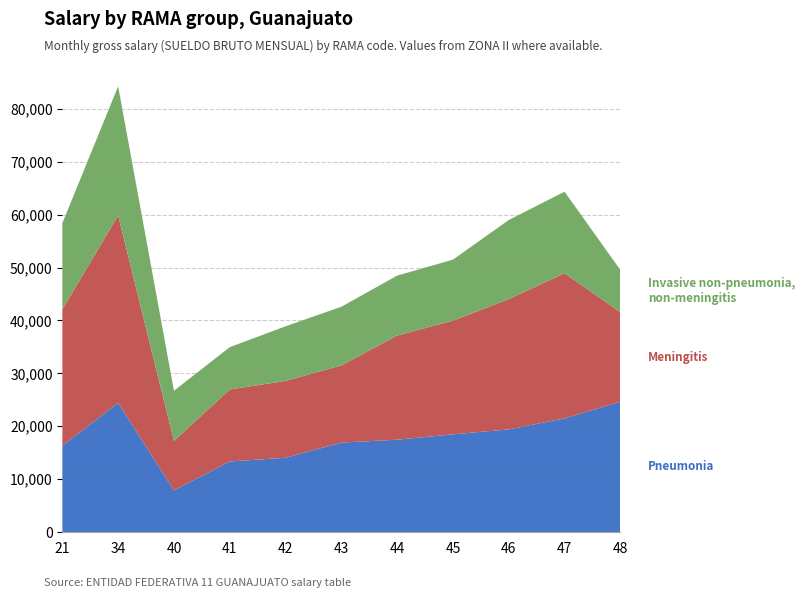

Reading left to right, list all the values displayed in this chart.

Pneumonia: 21=16296.3	34=24411.2	40=7864.8	41=13337.0	42=14038.0	43=16908.0	44=17451.0	45=18469.0	46=19398.0	47=21490.0	48=24635.0
Meningitis: 21=25802.4	34=35456.6	40=9352.0	41=13614.0	42=14531.0	43=14592.0	44=19702.0	45=21490.0	46=24635.0	47=27456.0	48=16908.0
Invasive non-pneumonia,
non-meningitis: 21=16296.3	34=24411.2	40=9495.0	41=8000.0	42=10325.0	43=11096.0	44=11328.0	45=11539.0	46=14961.0	47=15409.0	48=8000.0